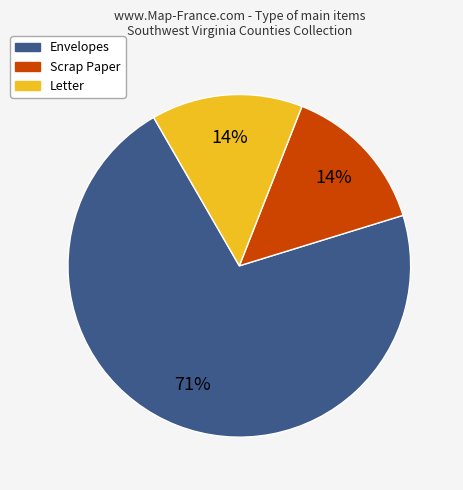

To the nearest percent, what portion does Letter represent?

14%